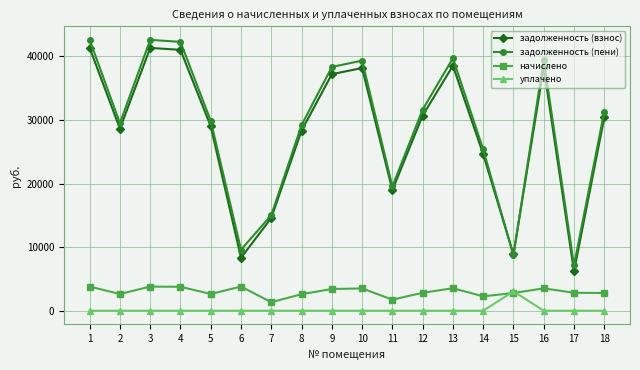

What is the average value of the задолженность (взнос) series?

28012.6